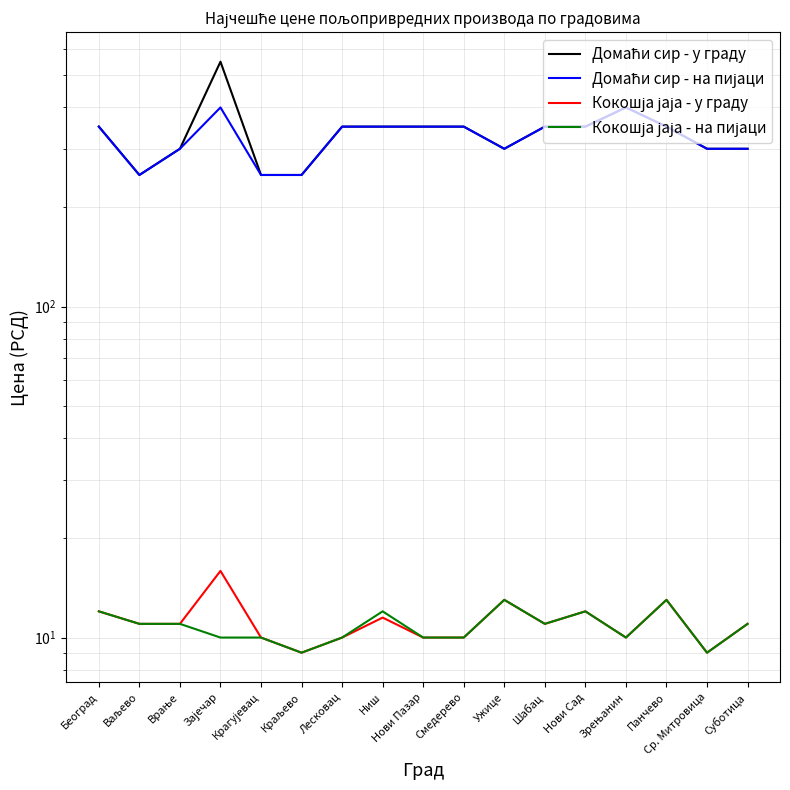

What is the greatest value displayed?

550.0